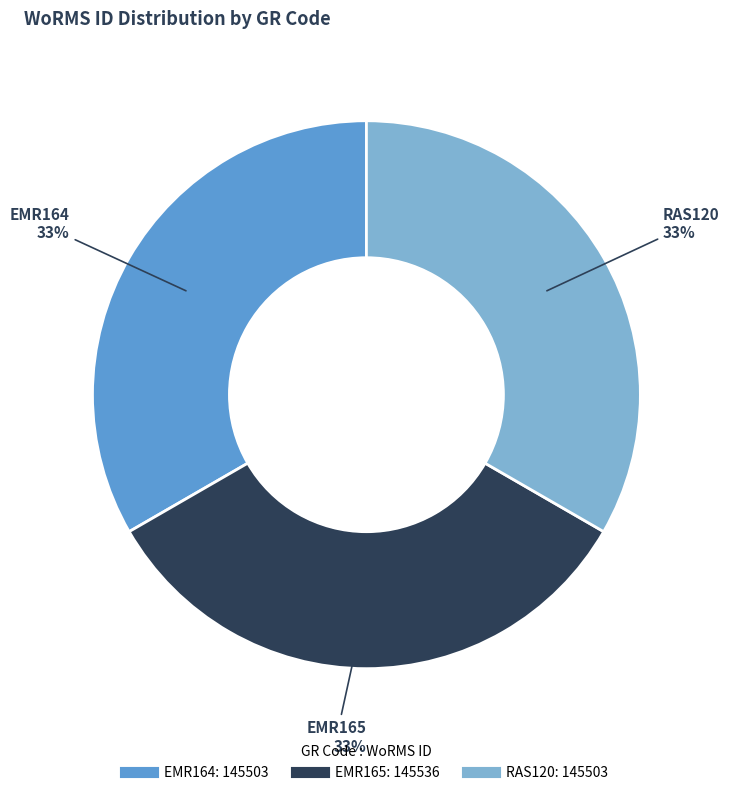

True or false: RAS120 accounts for 33% of the total.

True